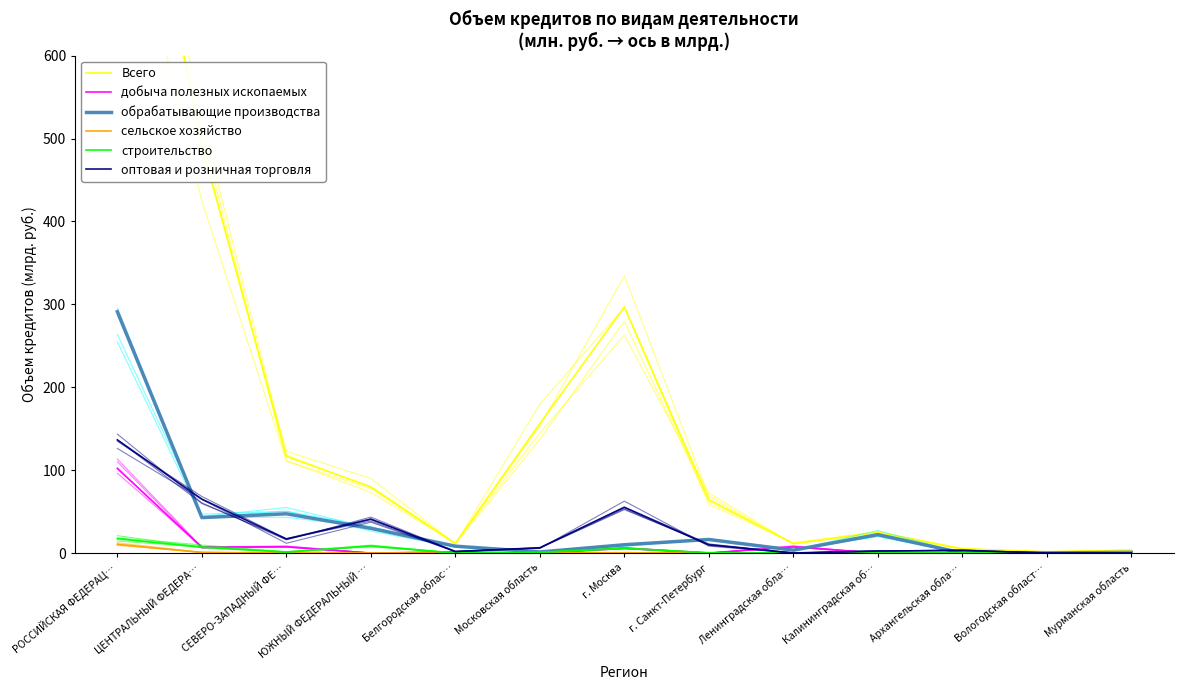

What position from the left is г. Санкт-Петербург?

8